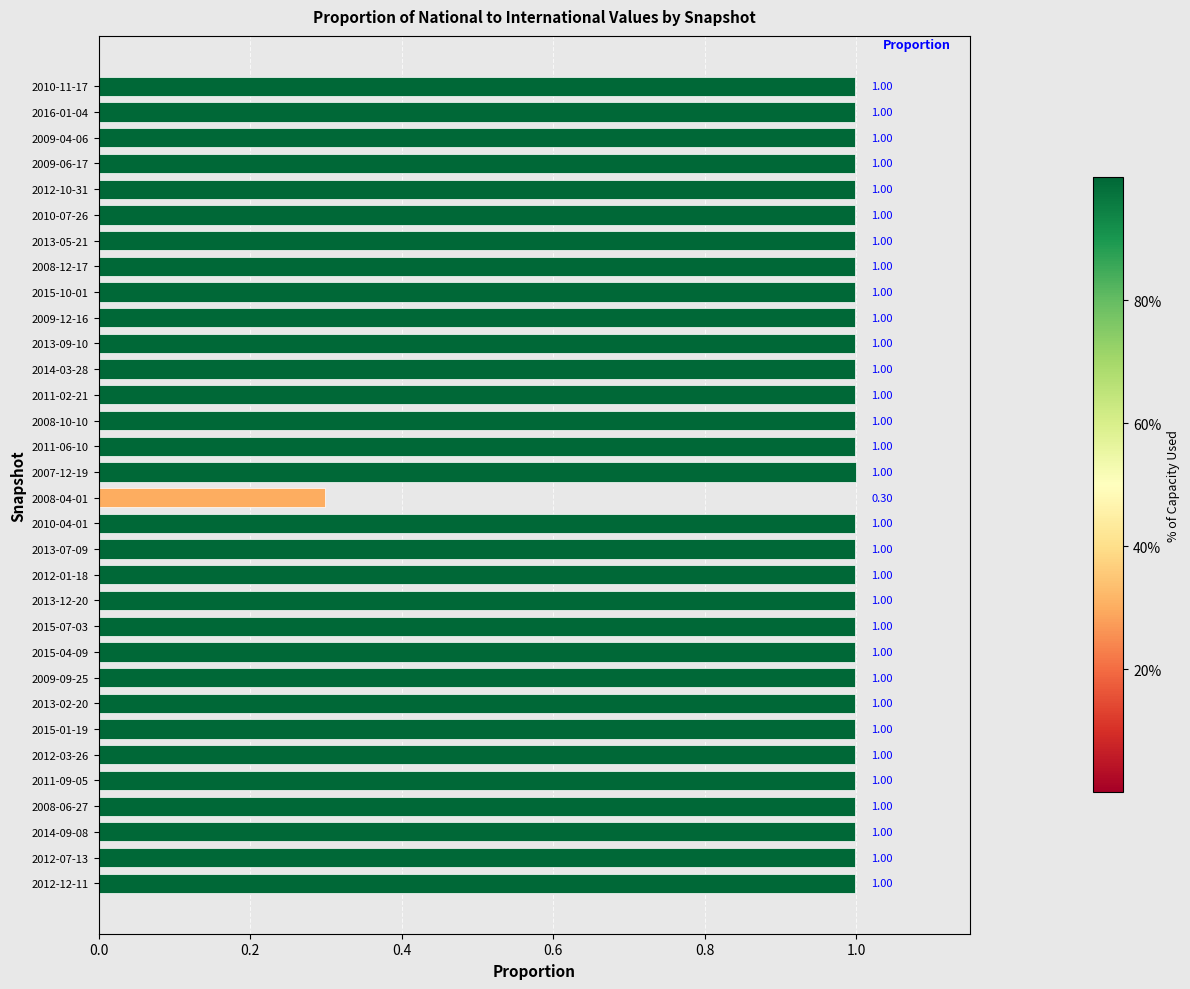

What is the average value?

1.0